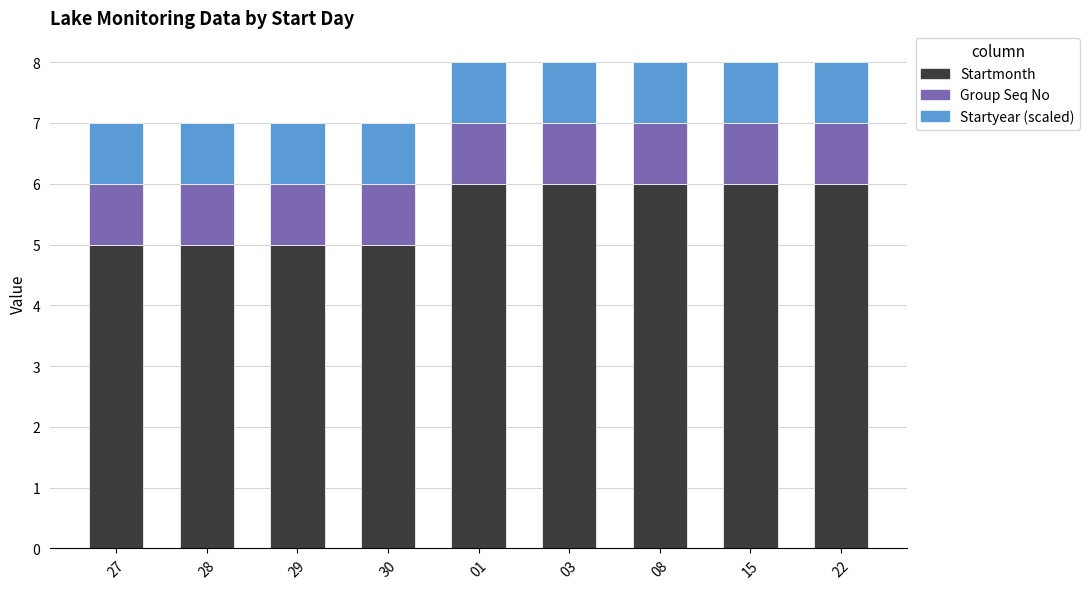

How many bars are there in total?

9